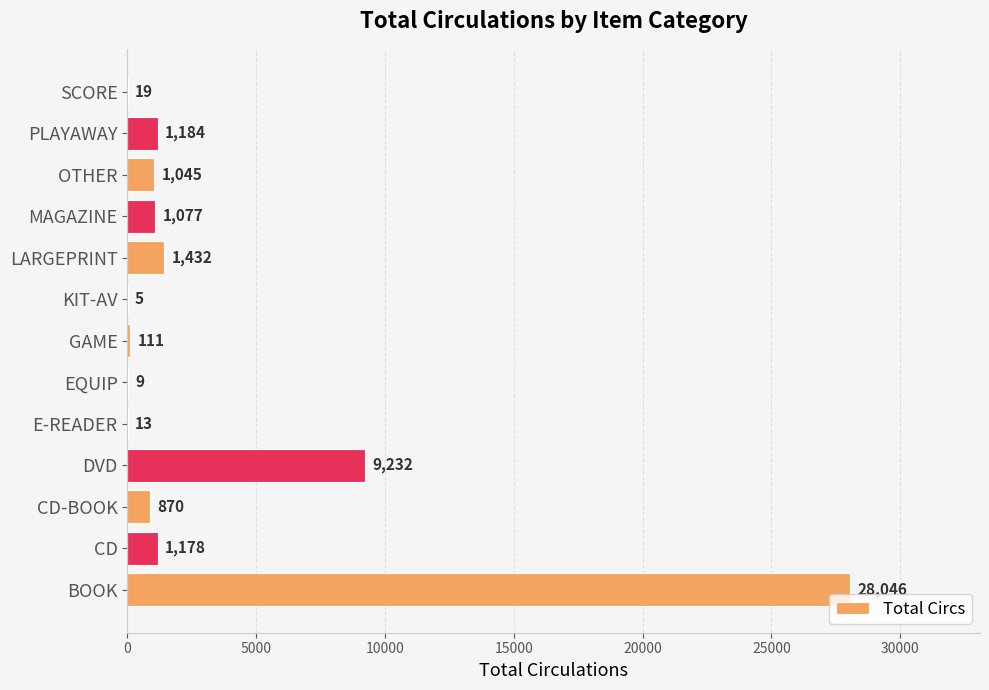

What is the change in value from GAME to LARGEPRINT?

+1321